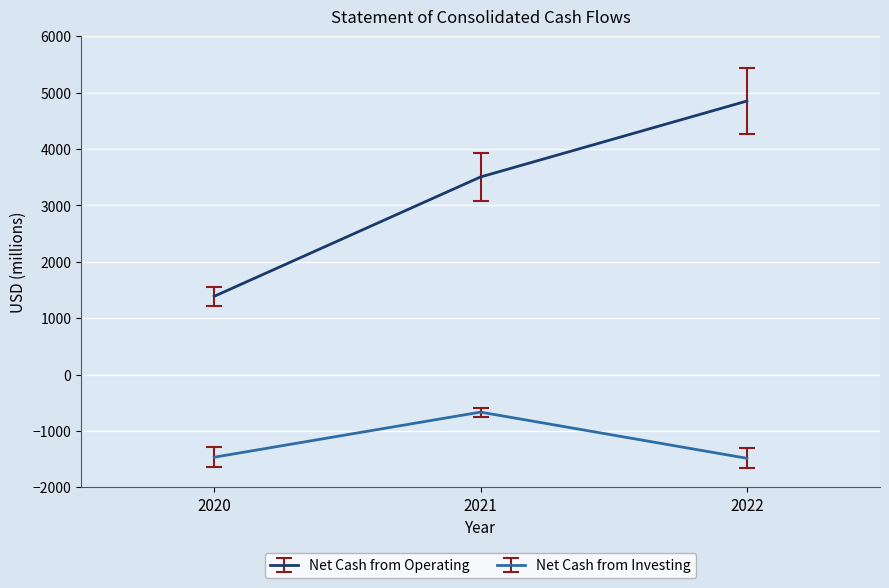

How many categories are shown in the chart?

3